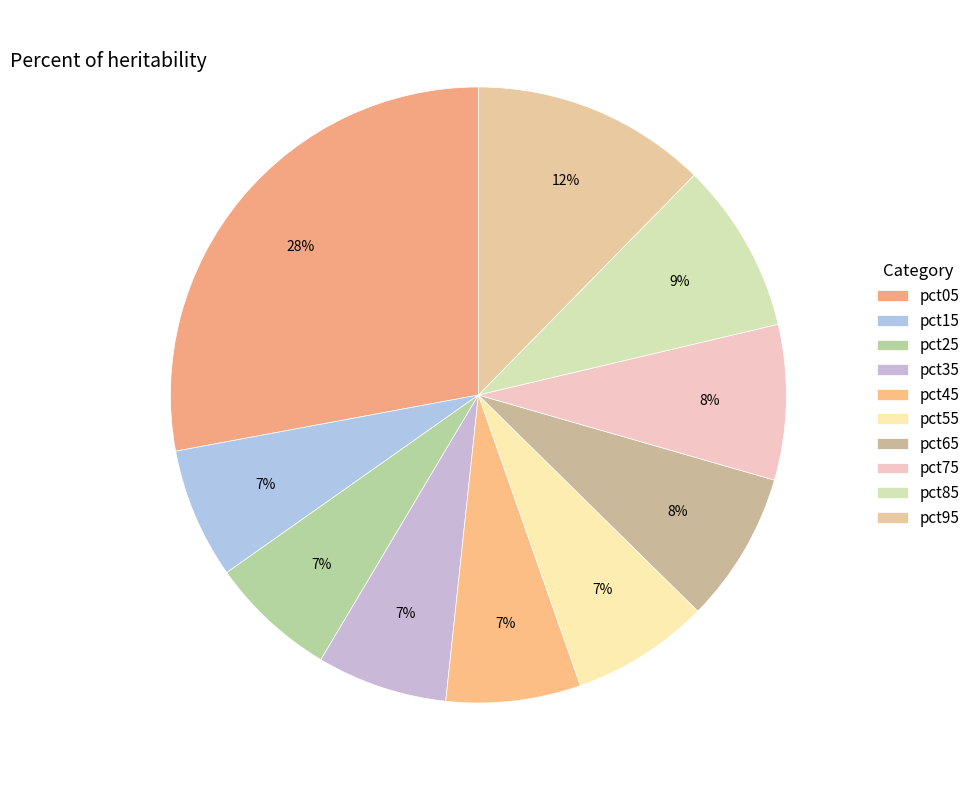

Between pct35 and pct65, which is larger?

pct65